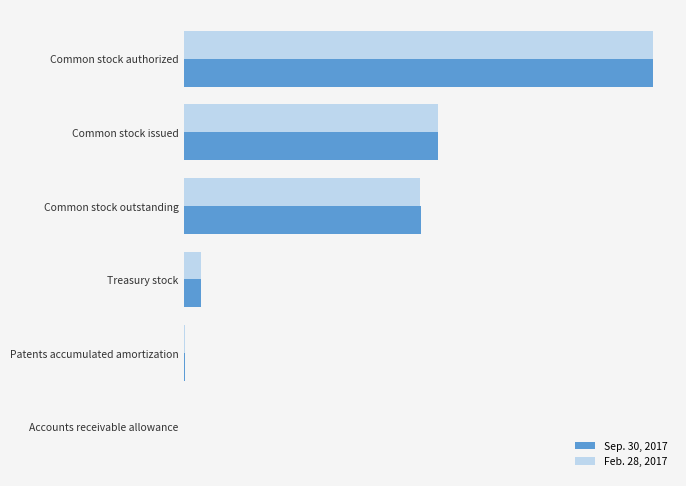

What are all the series names shown in the legend?

Sep. 30, 2017, Feb. 28, 2017